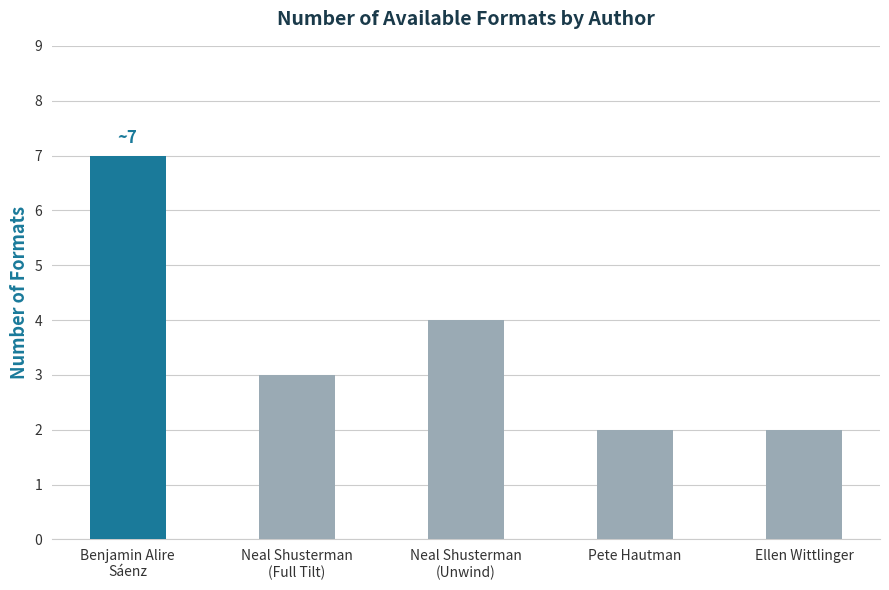

What is the average value?

4